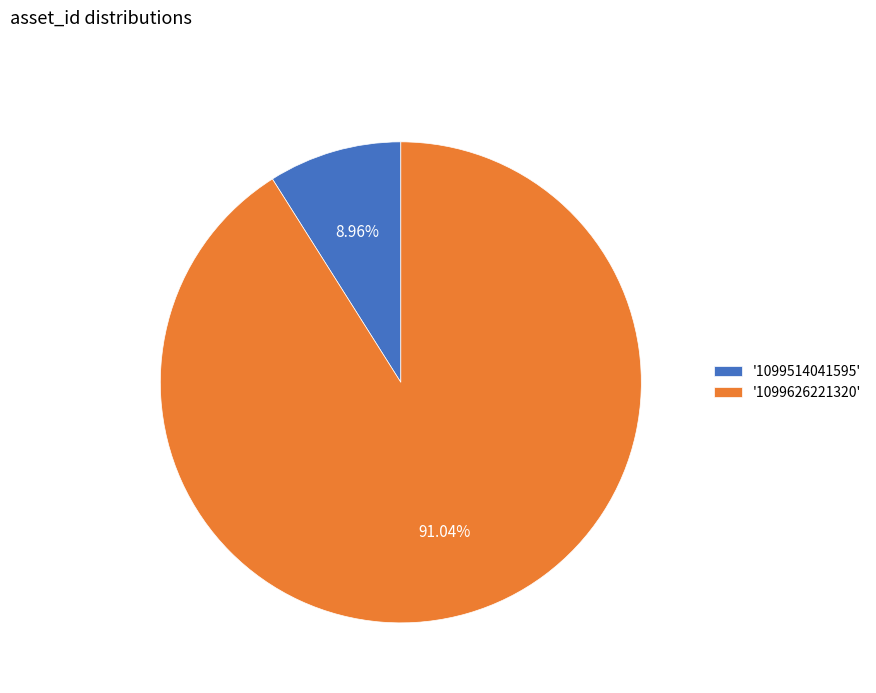

Does '1099514041595' account for over 50% of the chart?

No